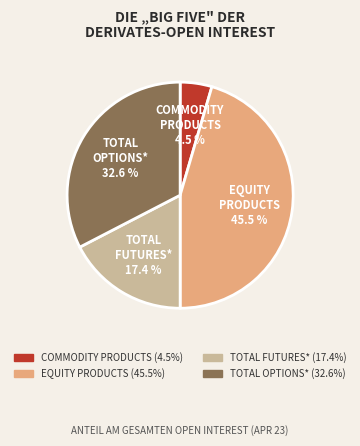

Does any single category account for the majority?

No